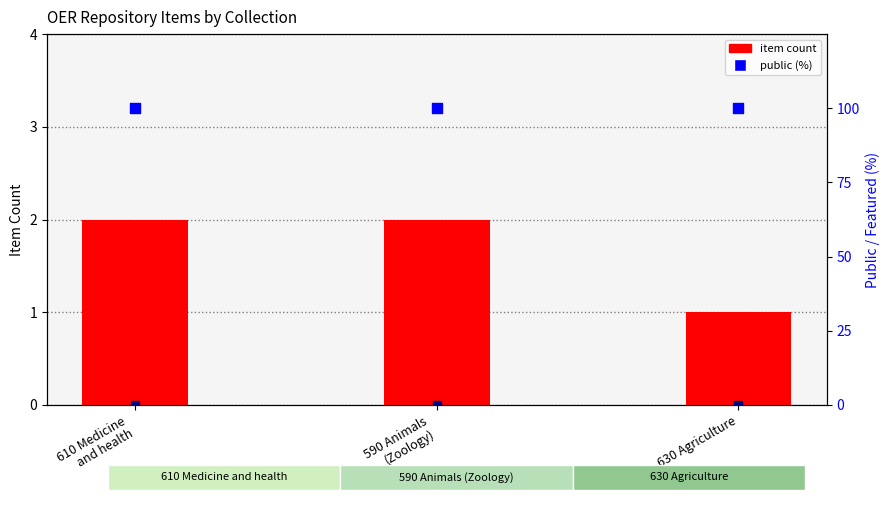

At which category is the sum across all series the highest?

610 Medicine
and health